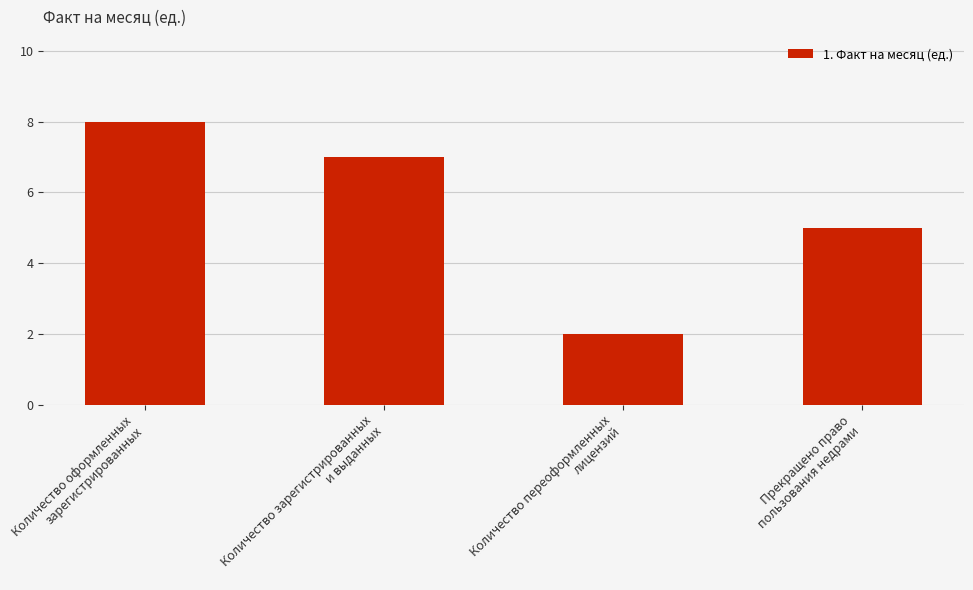

Is it true that the value at Количество переоформленных
лицензий is 1?

False